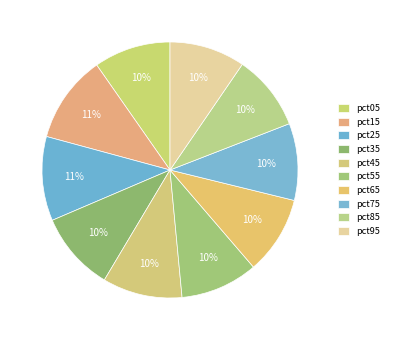

Count the number of slices in the pie.

10